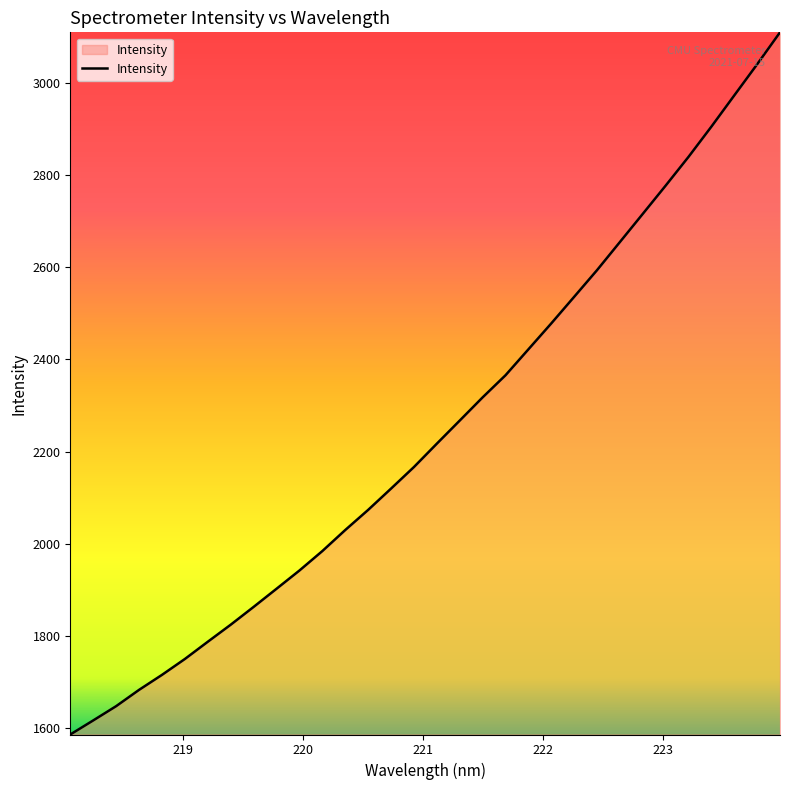

What is the greatest value displayed?

3110.2